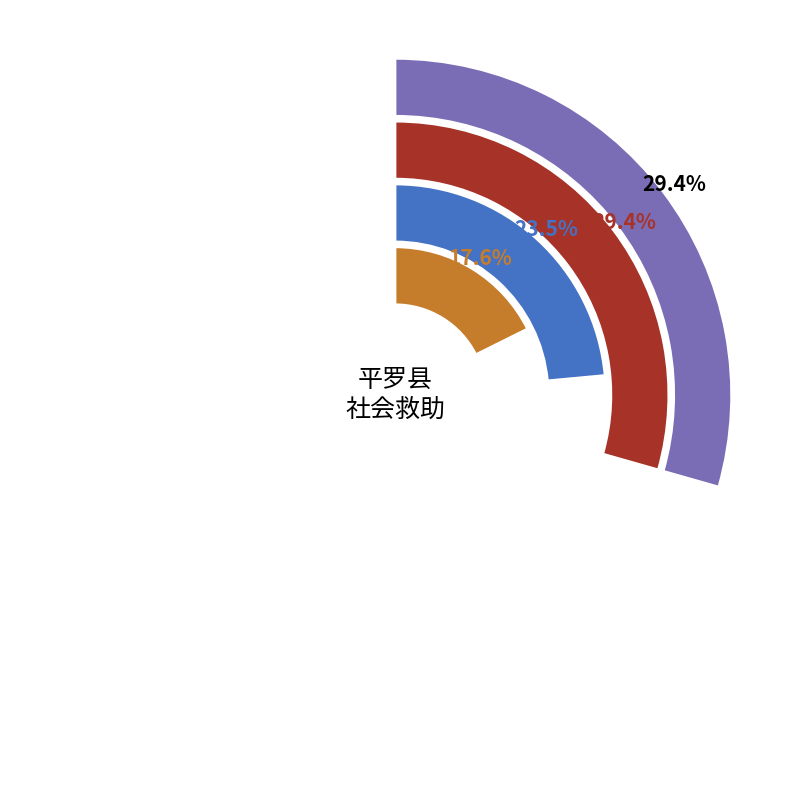

Is 临时救助 the majority of the pie?

No